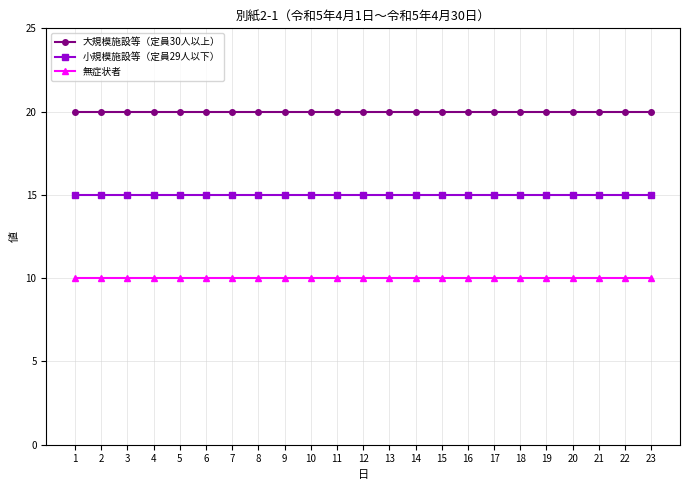

What is the total value across all series at 22?

45